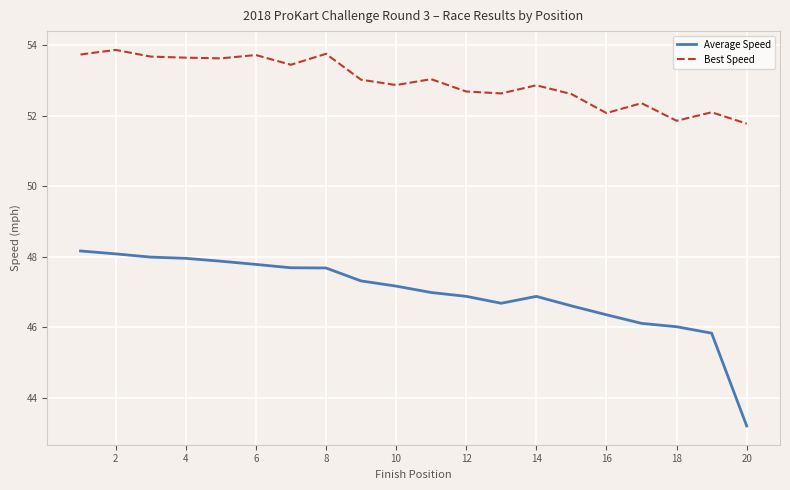

True or false: Average Speed and Best Speed intersect in this chart.

False